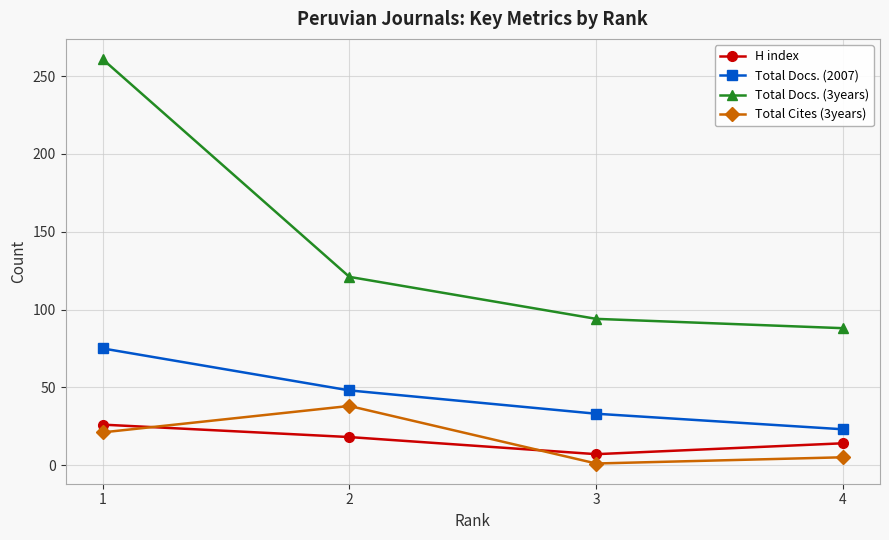

What is the spread (max minus min) of values at 3?

93